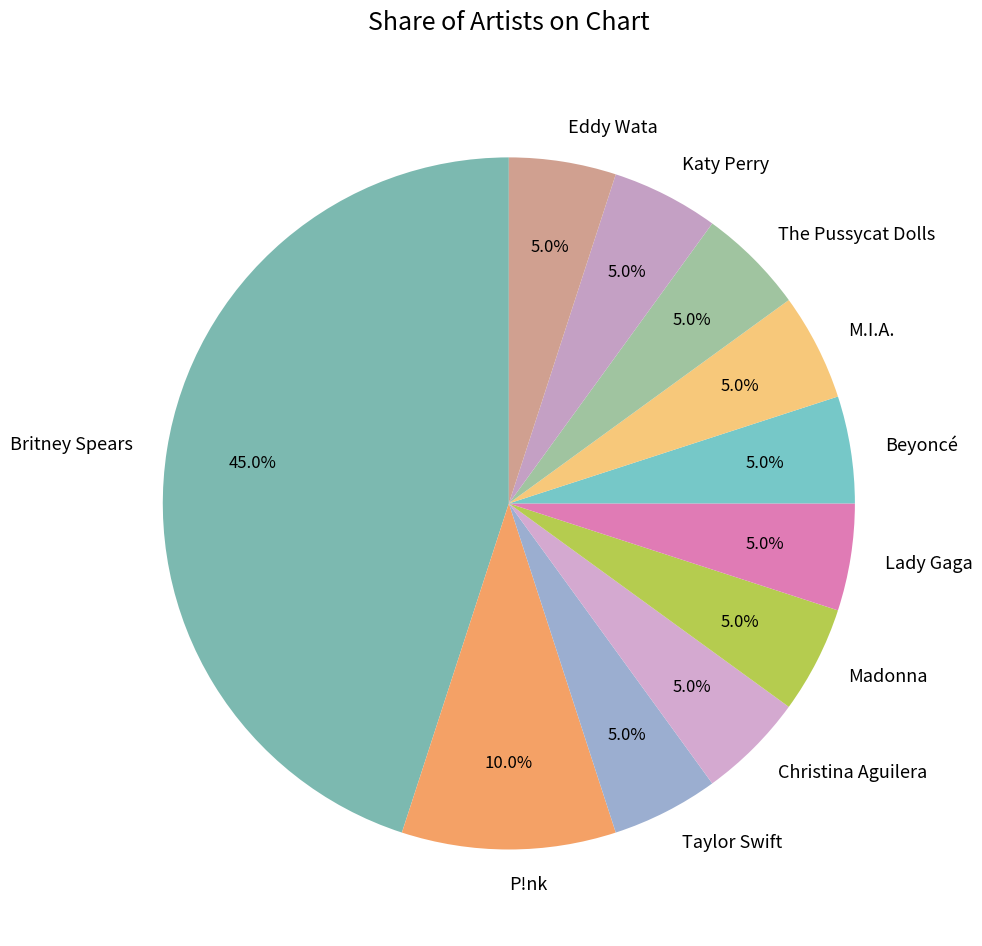

What is the ratio of the value at Madonna to the value at M.I.A.?

1.0